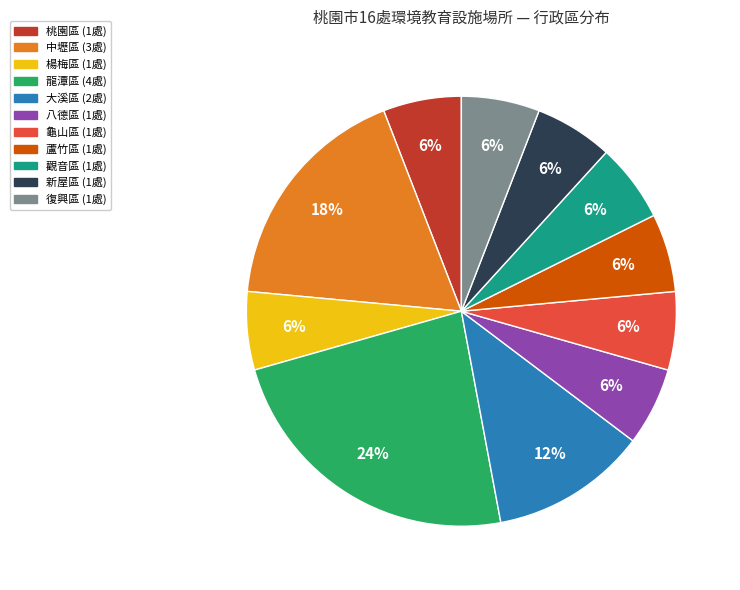

Count the number of slices in the pie.

11